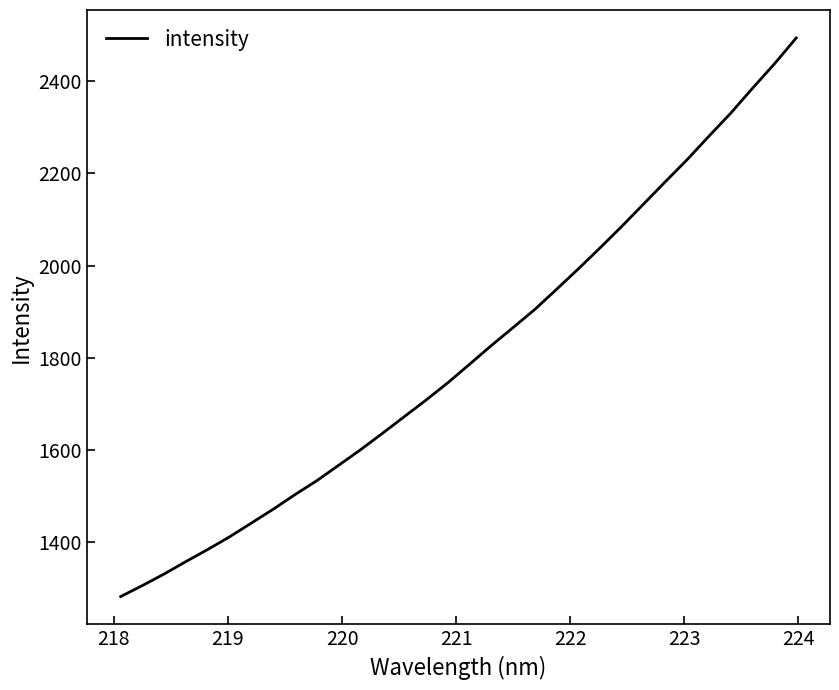

What is the greatest value displayed?

2493.6